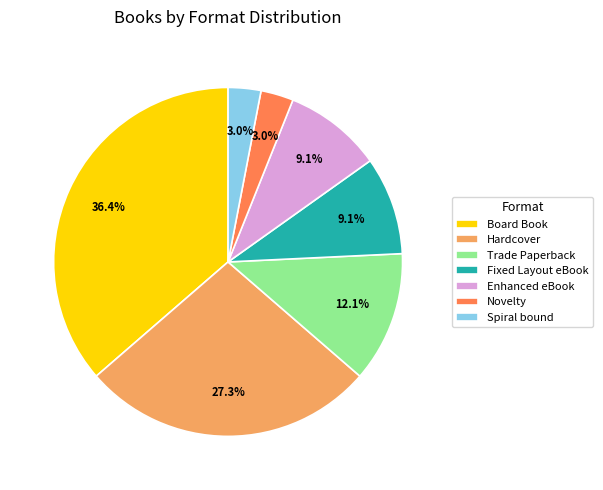

Which category has the biggest portion of the pie?

Board Book